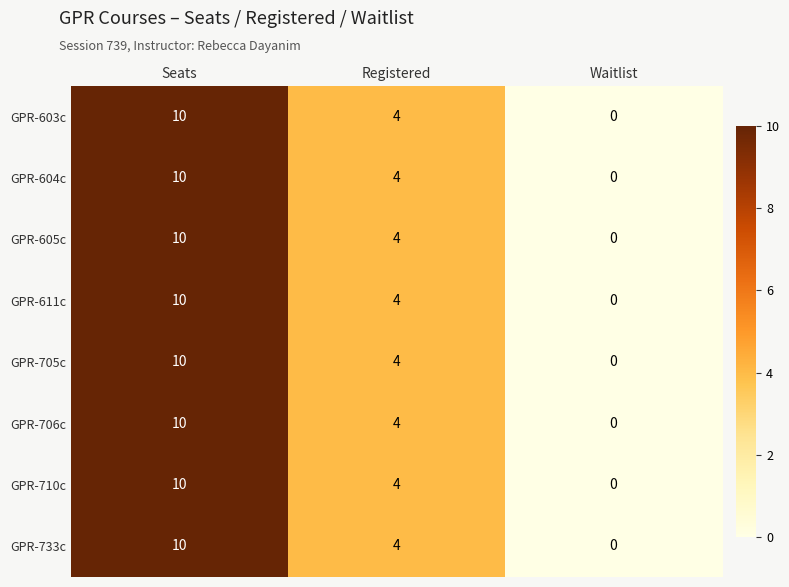

At how many categories does at least one series exceed 1?

2